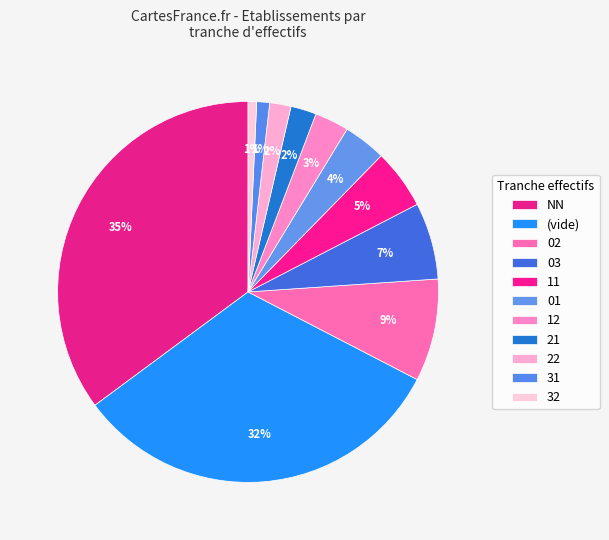

Which category has the biggest portion of the pie?

NN